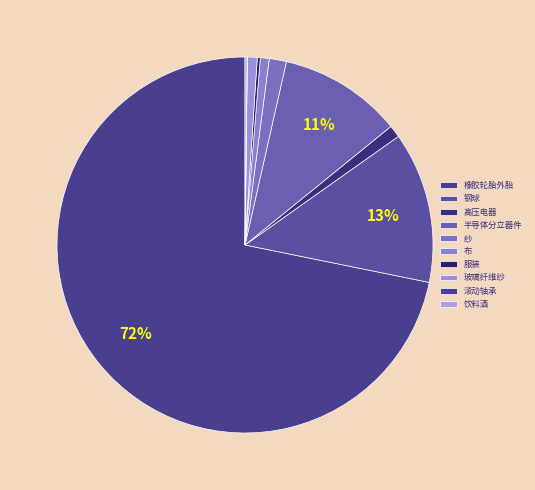

To the nearest percent, what is the difference between the 布 and 滚动轴承 slice percentages?

1%